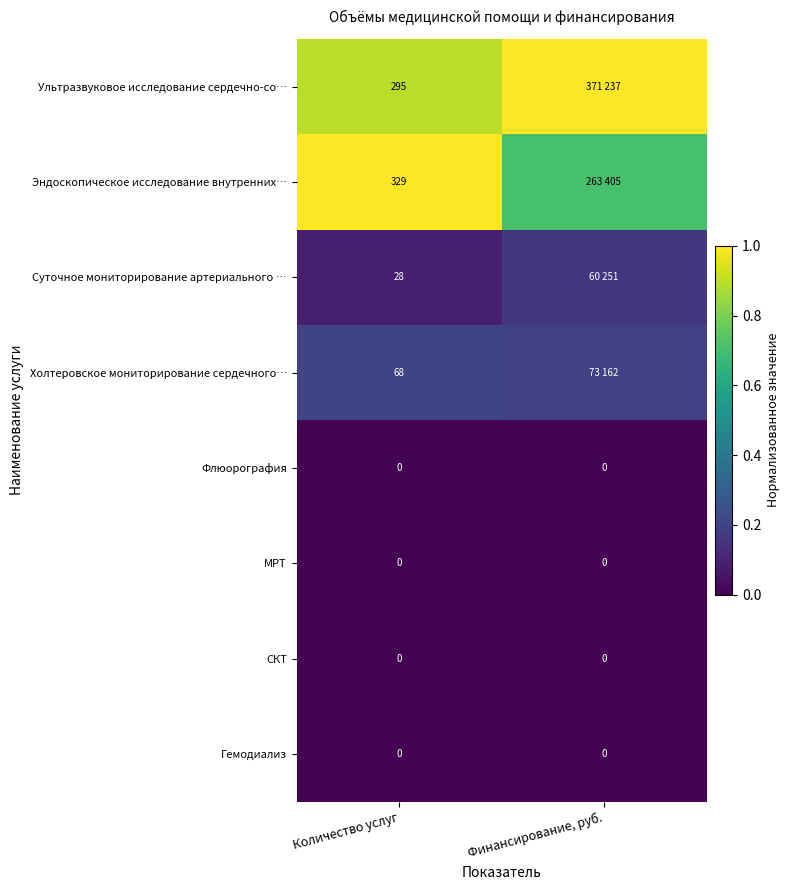

What is the sum of all Холтеровское мониторирование сердечного… values?

0.4